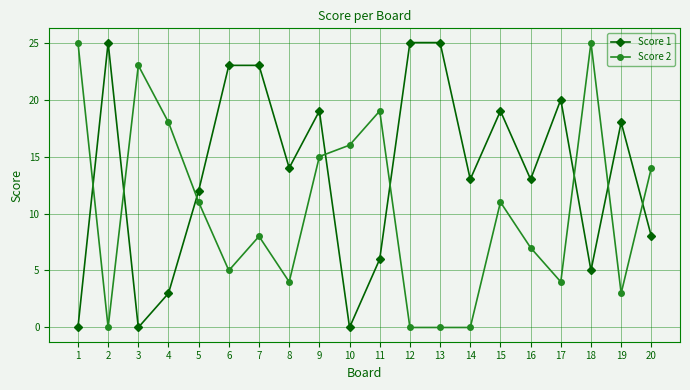

At which category does Score 1 reach its first local valley?

3